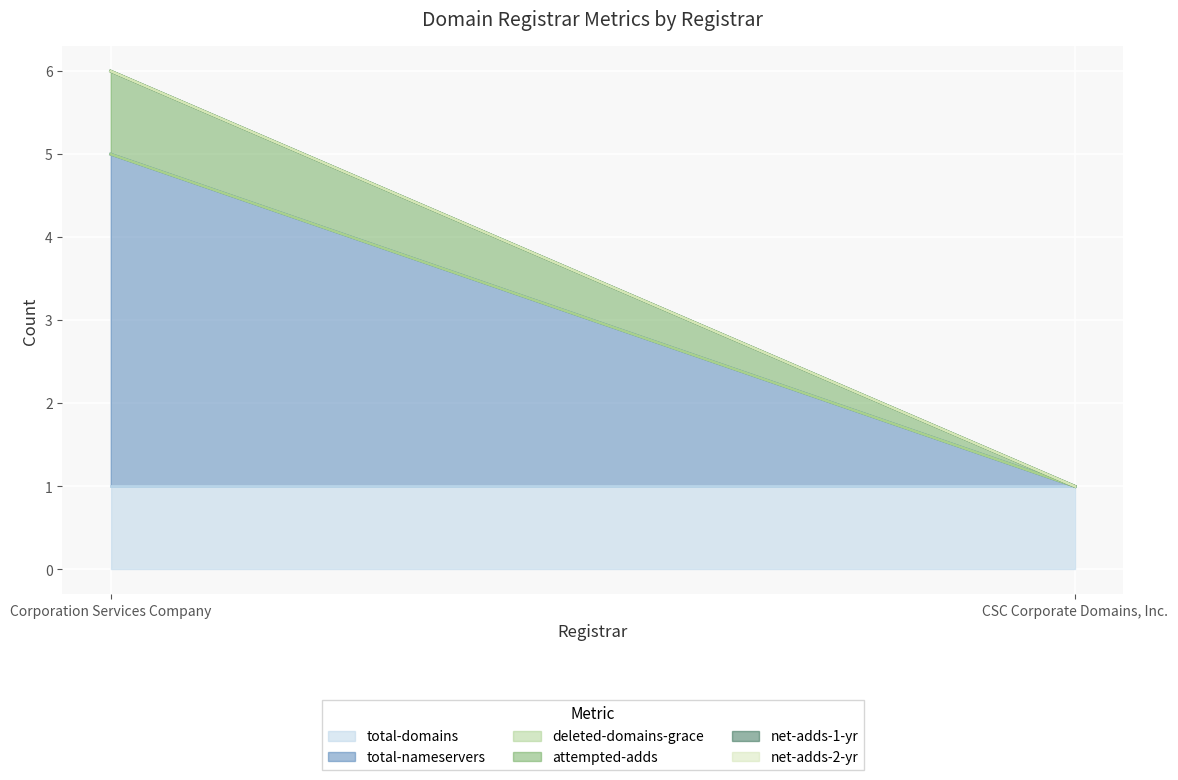

What is the difference between the total-nameservers values at Corporation Services Company and CSC Corporate Domains, Inc.?

4